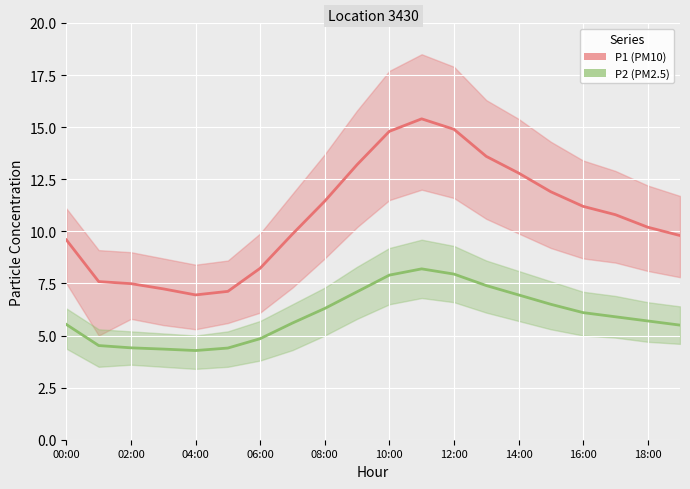

At which category is the sum across all series the highest?

11